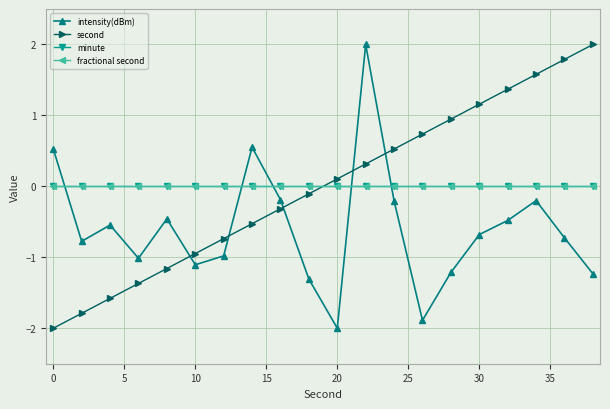

Is this an area chart (filled region under the line)?

No